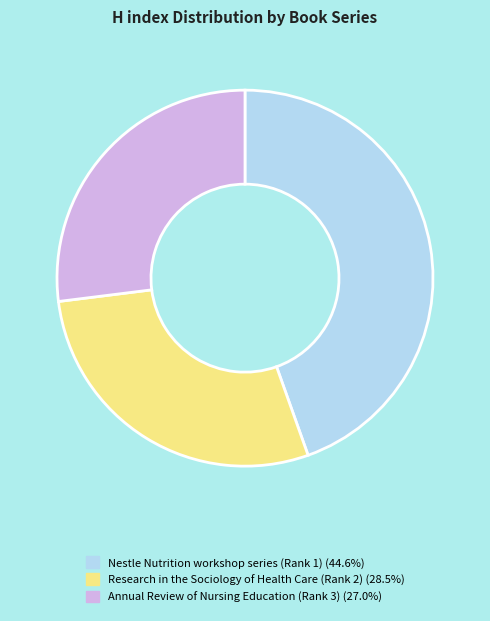

Do Nestle Nutrition workshop series (Rank 1) (44.6%) and Research in the Sociology of Health Care (Rank 2) (28.5%) together represent more than half of the pie?

Yes